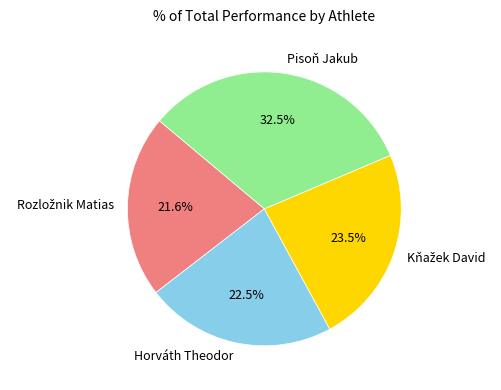

Is there any slice that represents more than half of the pie?

No